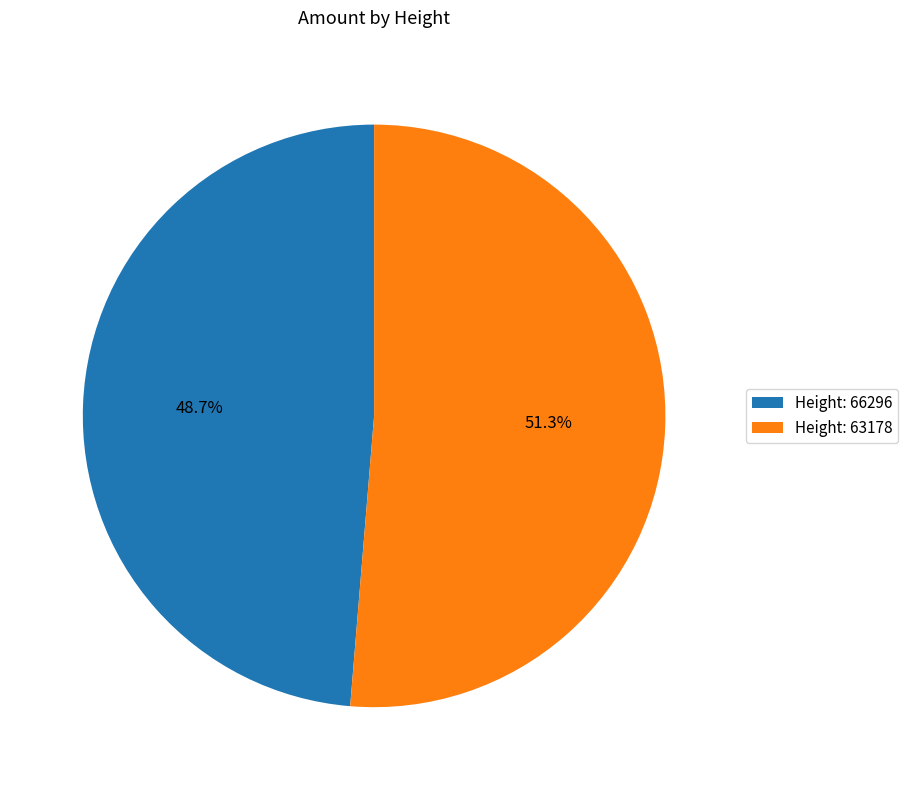

To the nearest percent, what is the combined percentage of Height: 66296 and Height: 63178?

100%